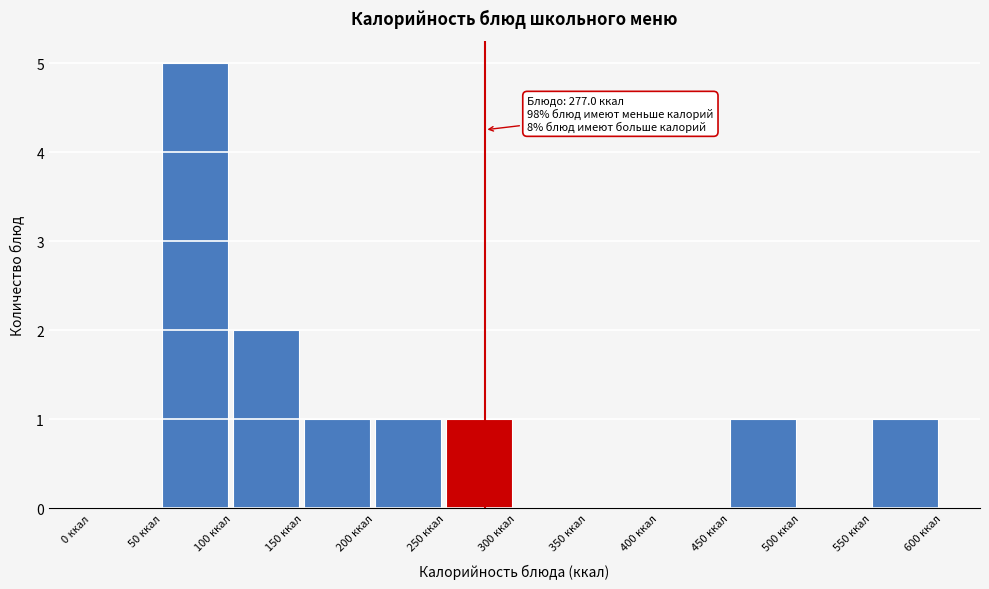

Over which range of the x-axis is the bar tallest?

50 to 100